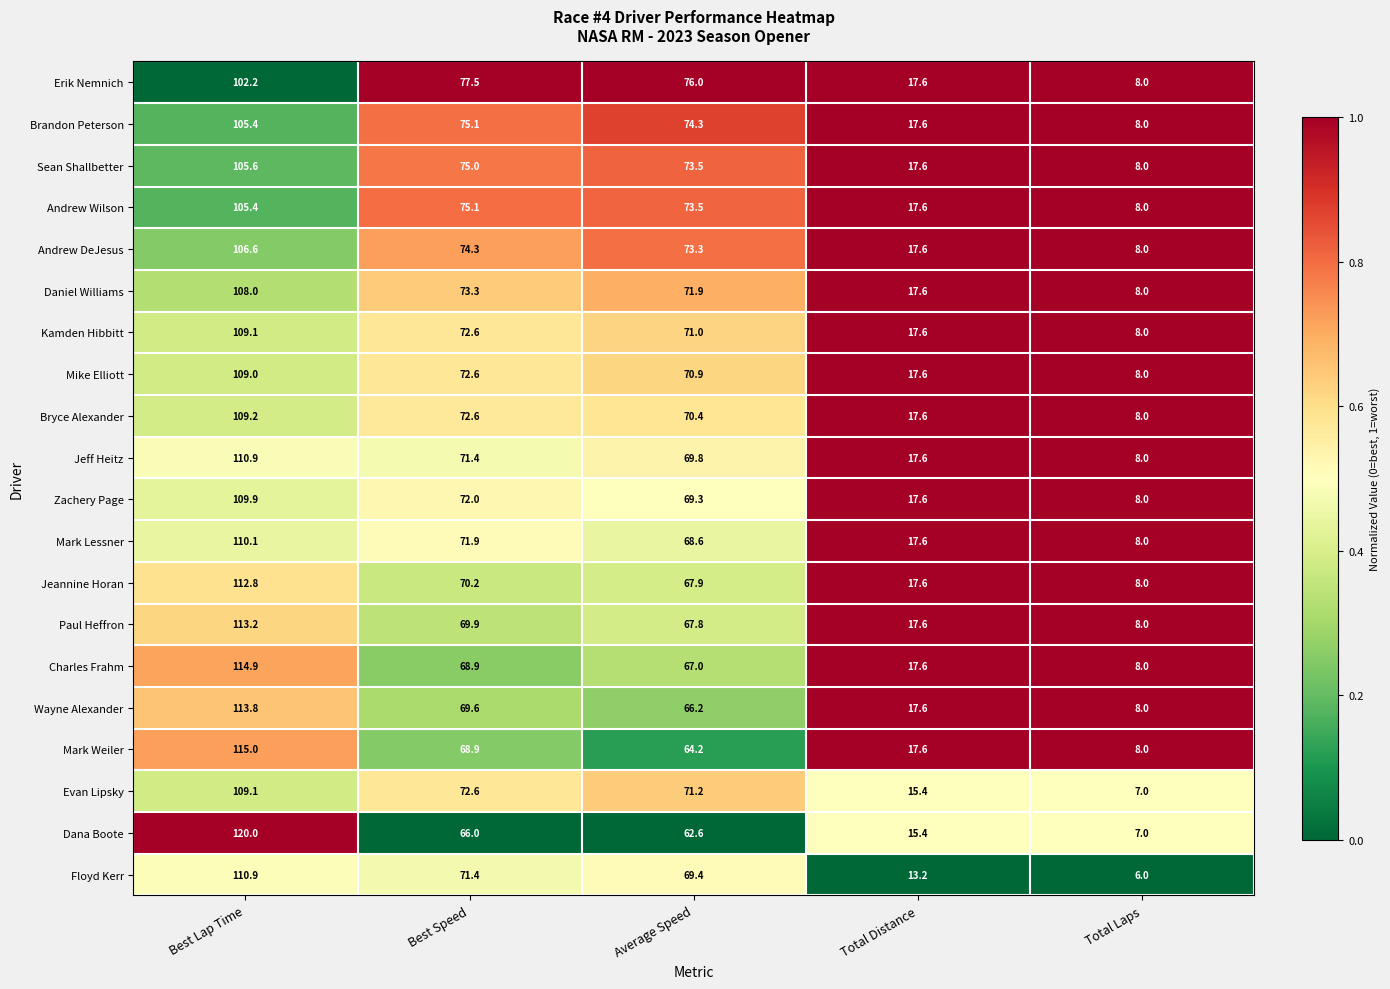

Where is Brandon Peterson nearest to the value 56?

Average Speed